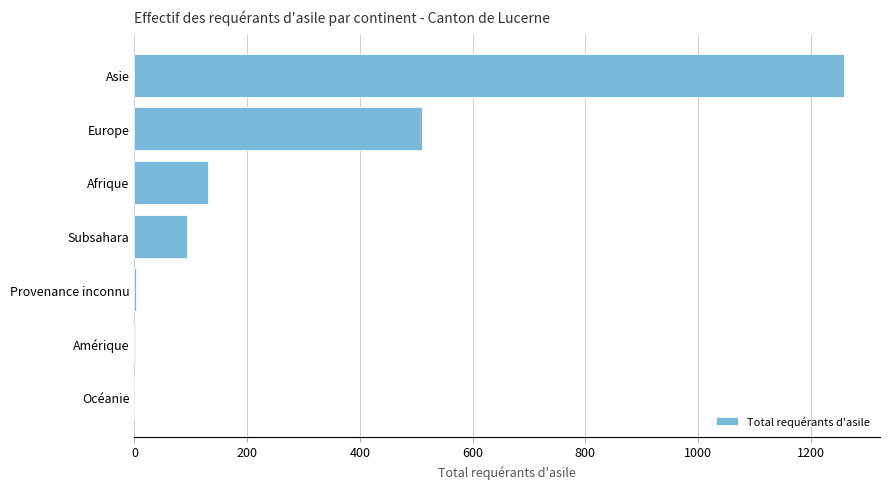

What is the maximum value shown in the chart?

1260